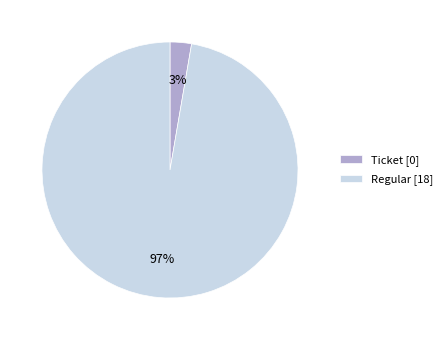

To the nearest percent, what is the combined percentage of Ticket and Regular?

100%